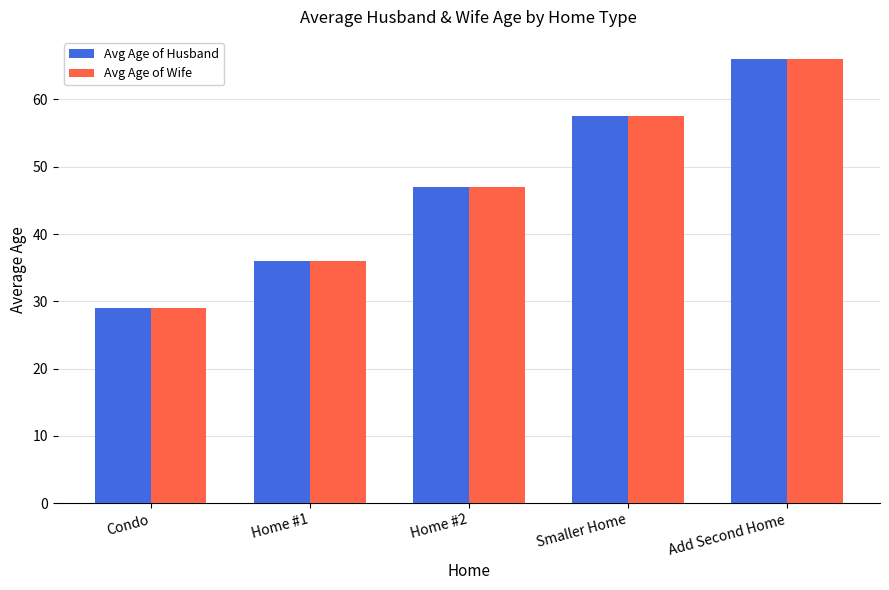

True or false: Avg Age of Husband has a value of 65.4 at Home #2.

False